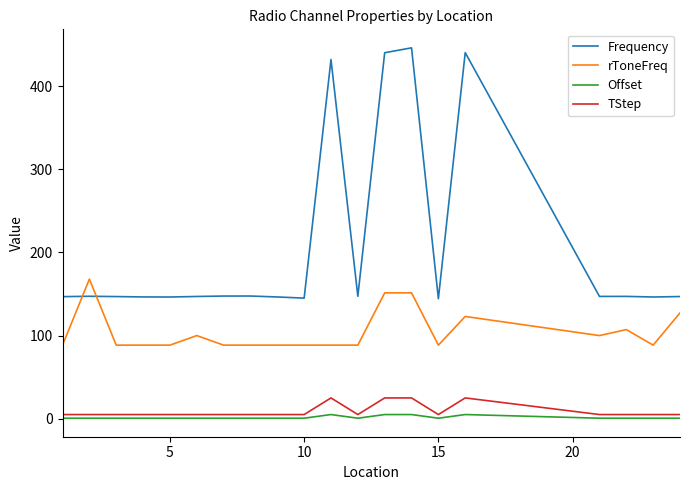

Does the chart have visible grid lines?

No